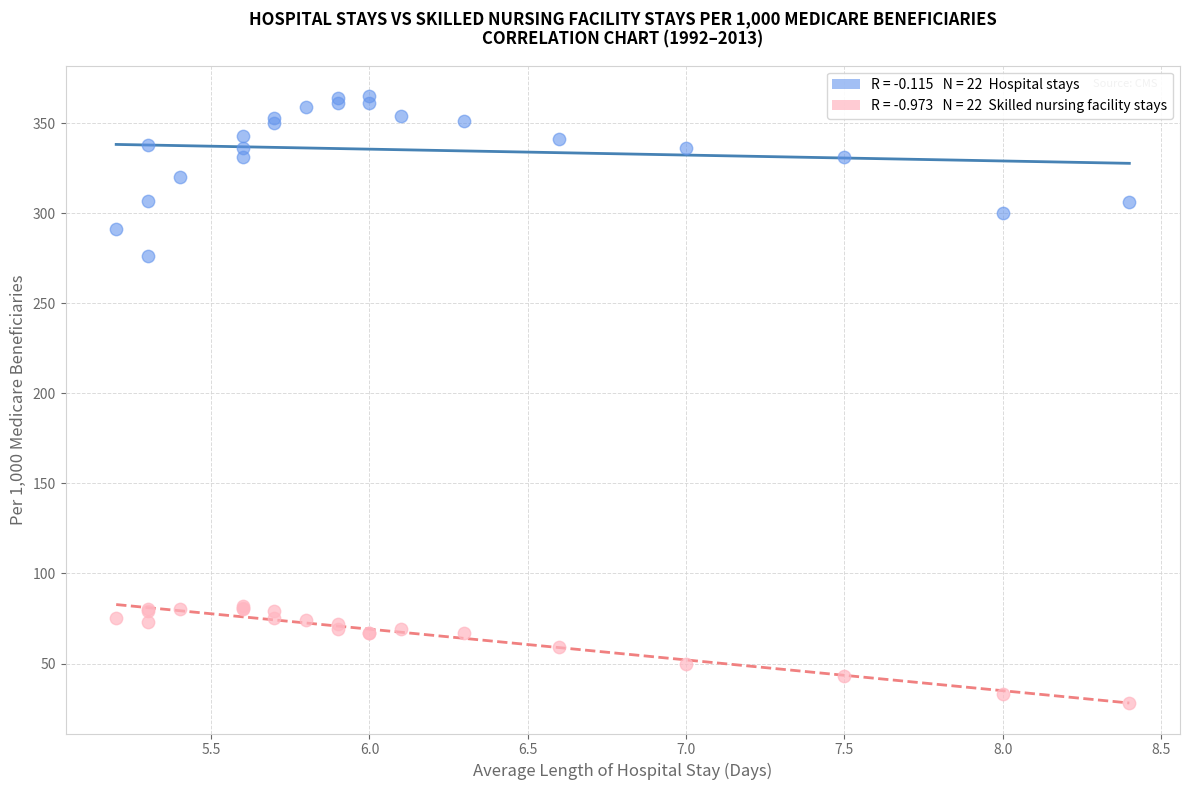

Across all series, what Y value is closest to 196?

276